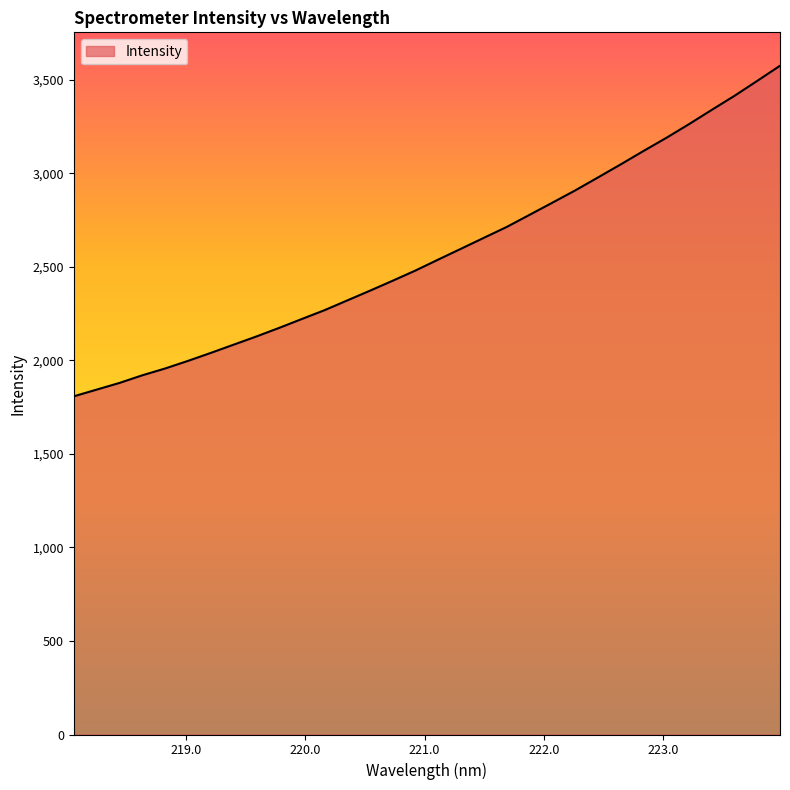

What is the greatest value displayed?

3574.2